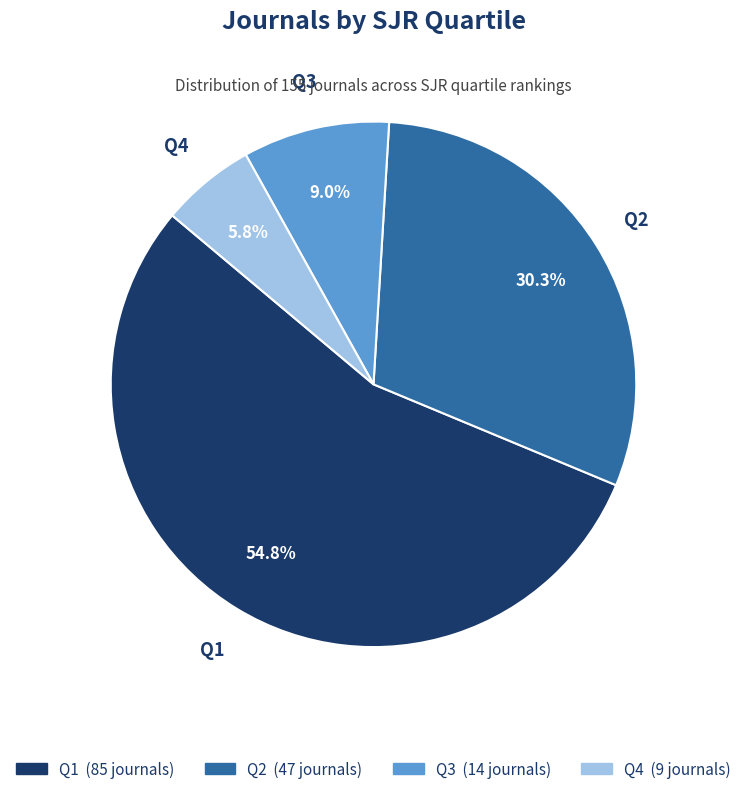

To the nearest percent, what is the difference between the Q4 and Q2 slice percentages?

25%